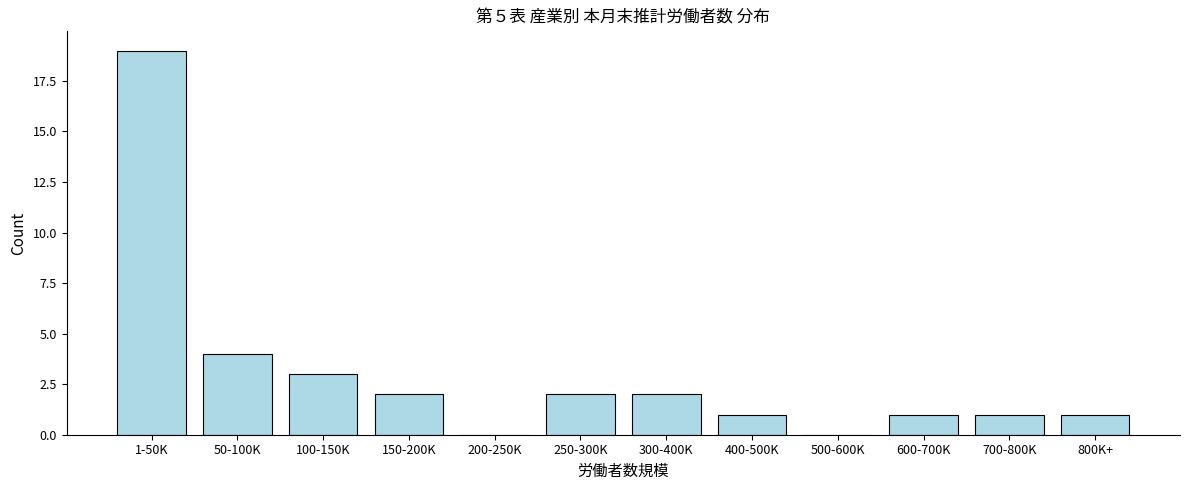

Reading left to right, transcribe all the data shown in this chart.

1-50K=19	50-100K=4	100-150K=3	150-200K=2	200-250K=0	250-300K=2	300-400K=2	400-500K=1	500-600K=0	600-700K=1	700-800K=1	800K+=1